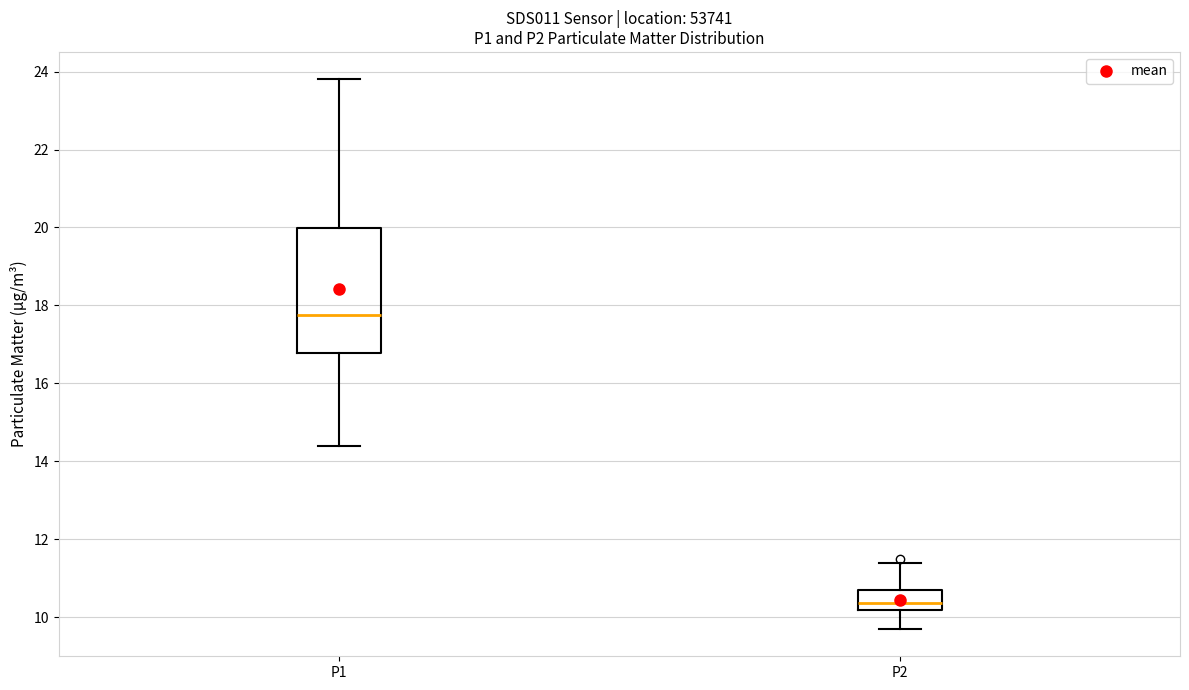

Which box has the lowest median line?

P2